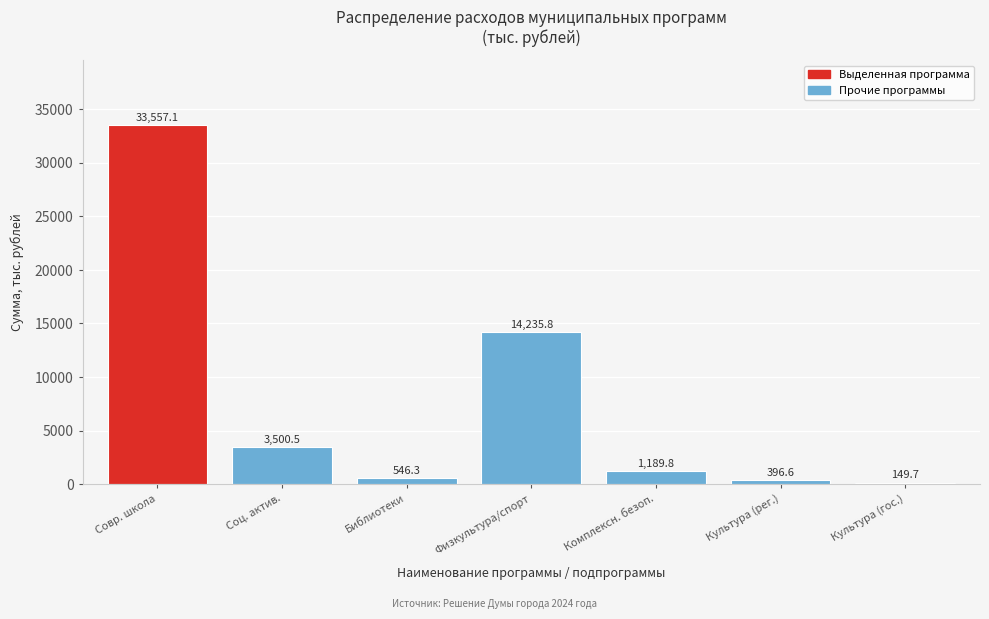

Reading left to right, what are all the values shown in this chart?

33557.1	3500.5	546.3	14235.8	1189.8	396.6	149.7